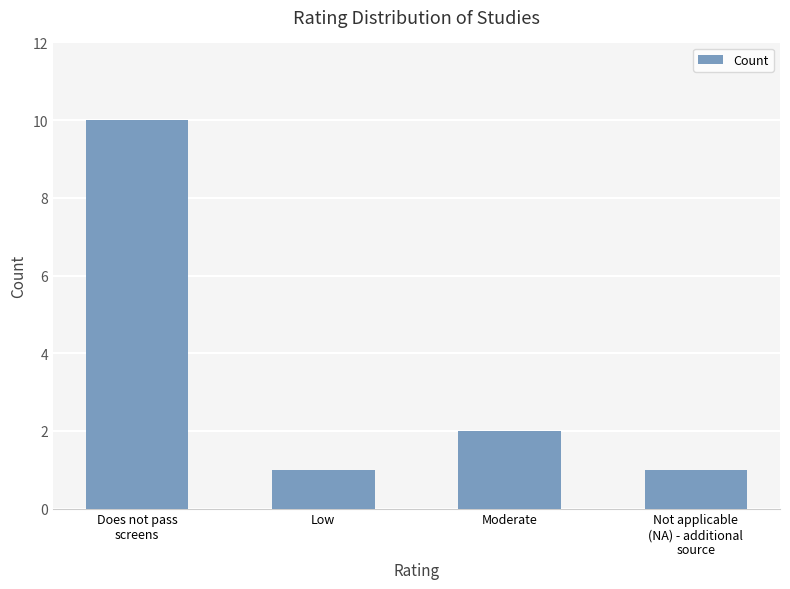

Is it true that the value at Does not pass
screens is 10?

True